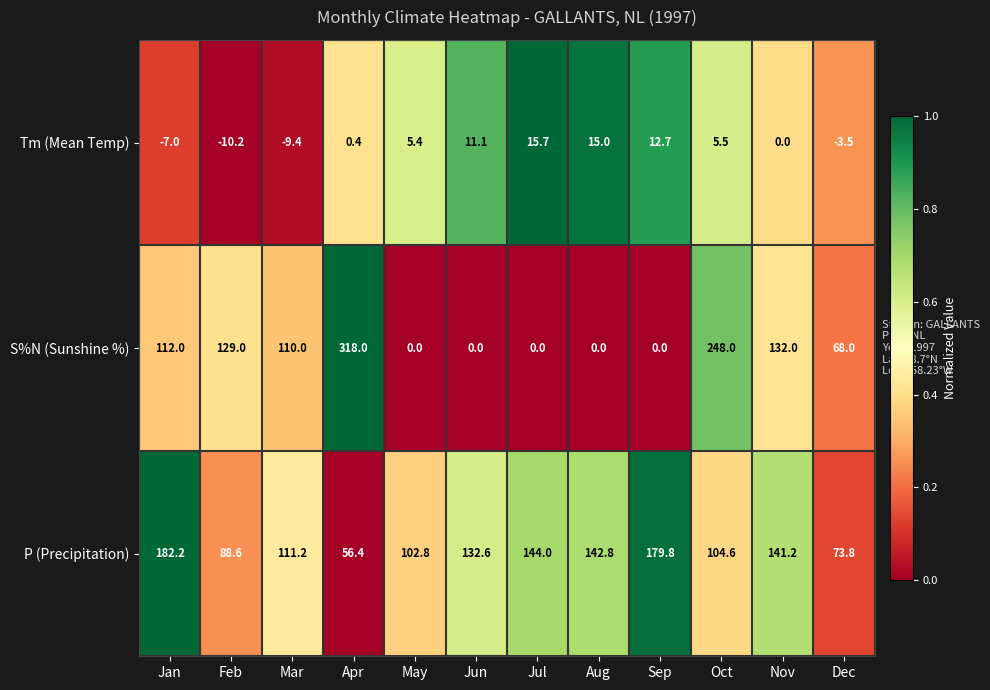

What is the minimum value shown in the chart?

-10.2